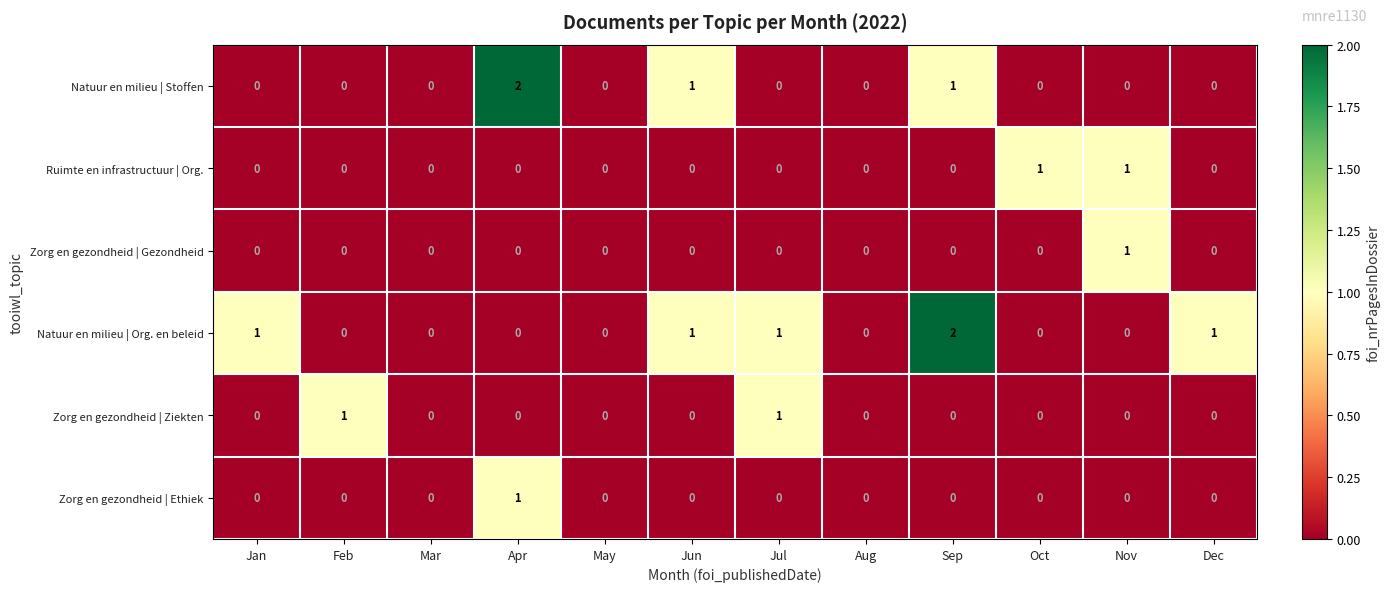

Which series changed the most between Feb and Aug?

Zorg en gezondheid | Ziekten